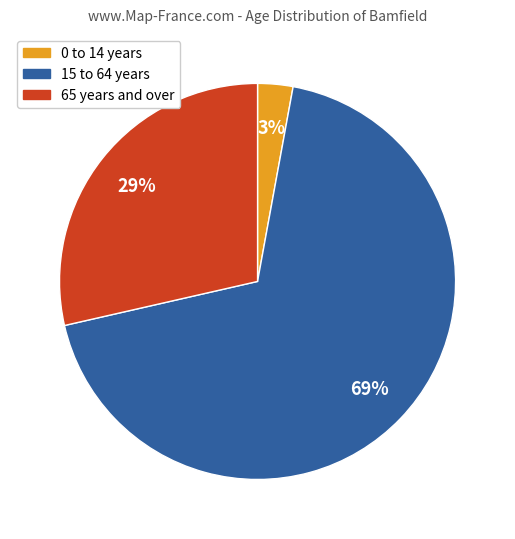

Is the sum of 65 years and over and 0 to 14 years greater than half?

No